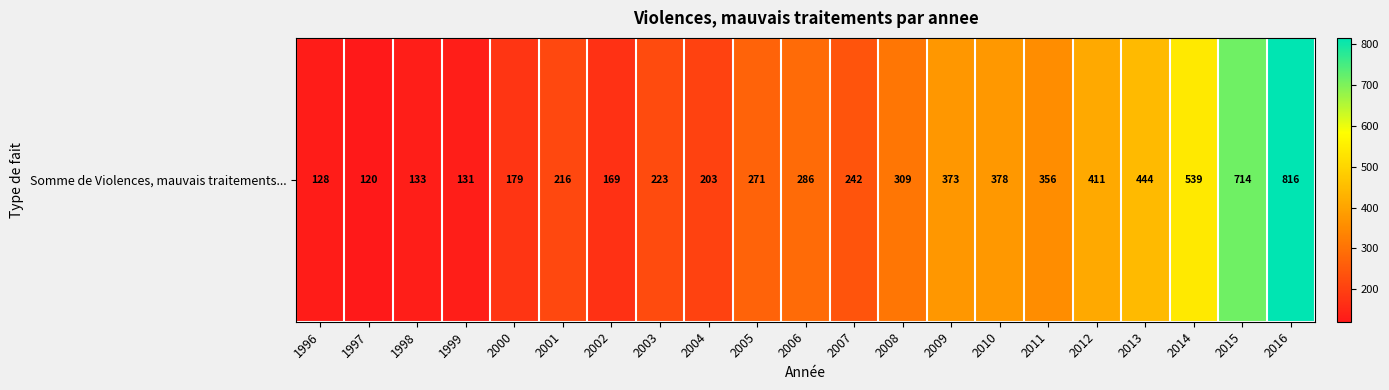

Which label corresponds to the smallest value in the chart?

1997